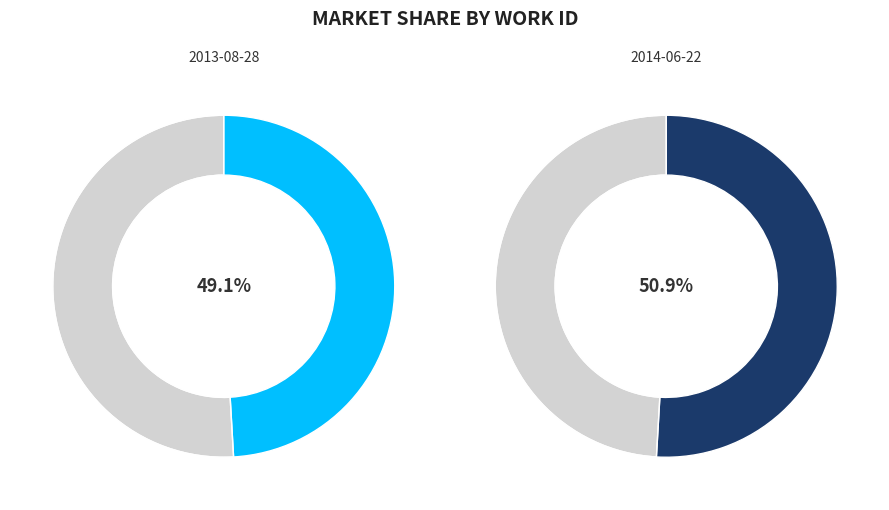

True or false: 2013-08-28 accounts for 49% of the total.

True